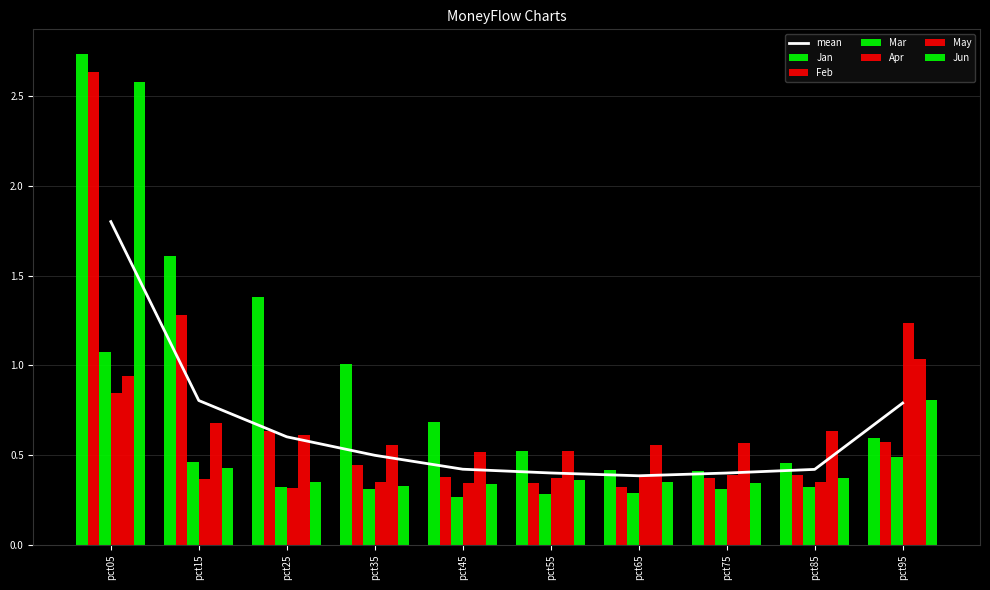

What is the value of the Mar bar at the 1st from the left?

1.1